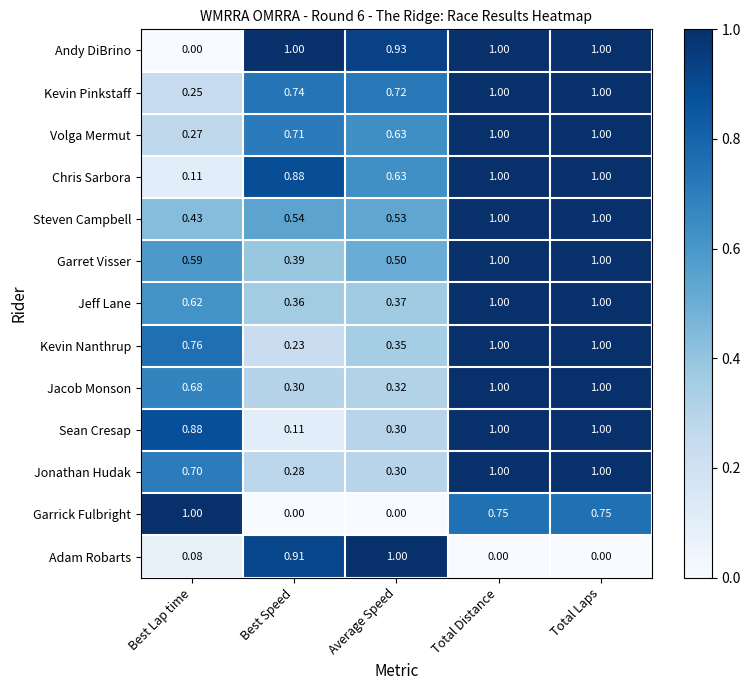

Which series has the largest total across all categories?

Andy DiBrino